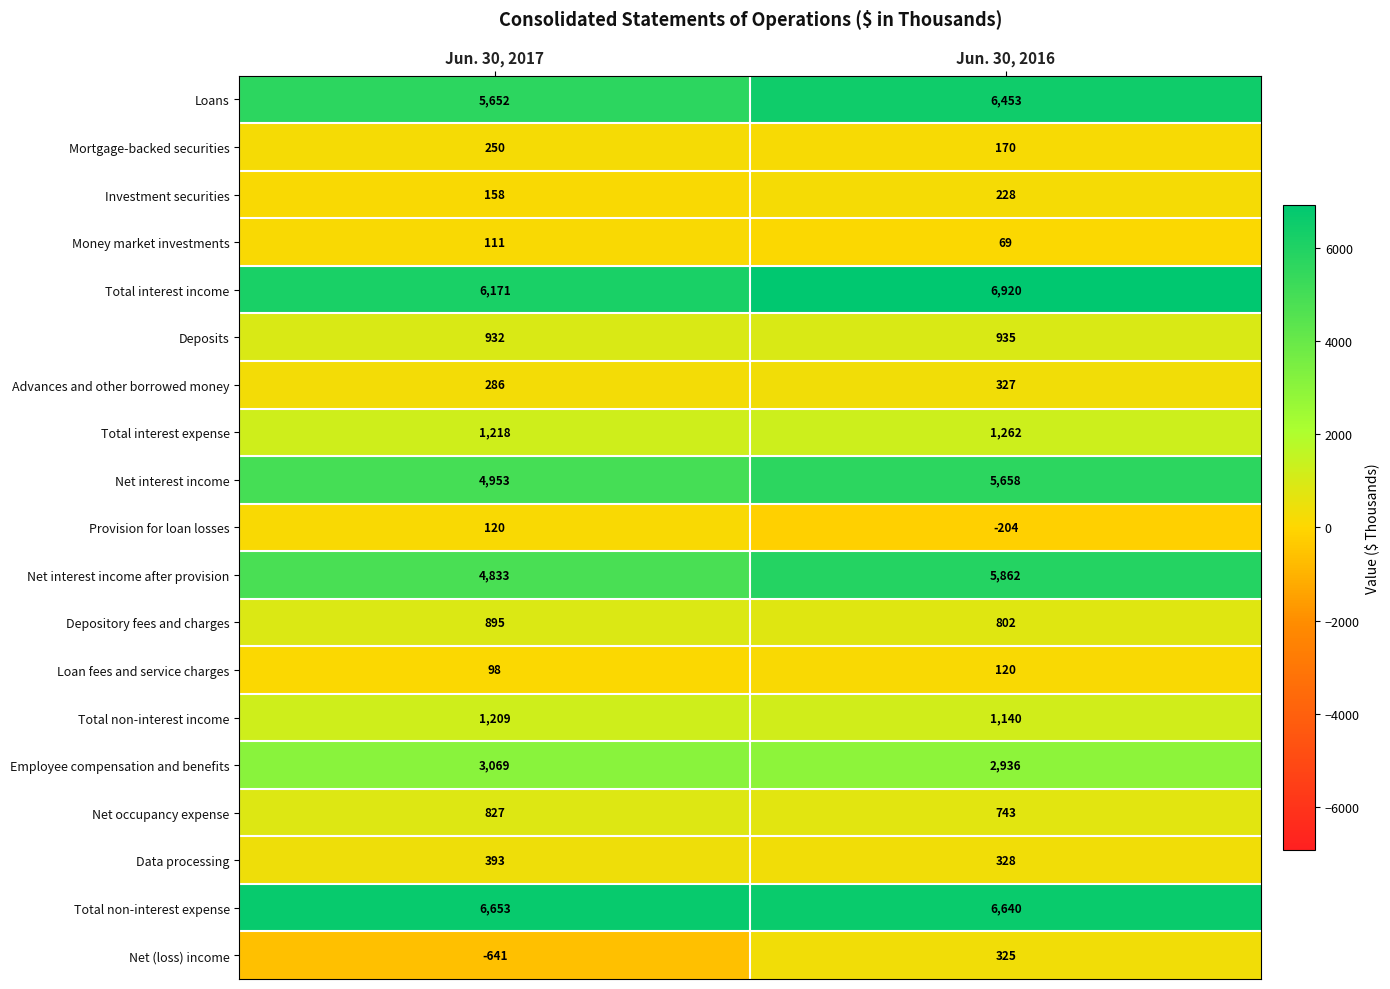

What is the difference between the maximum and minimum values in the Net interest income series?

705